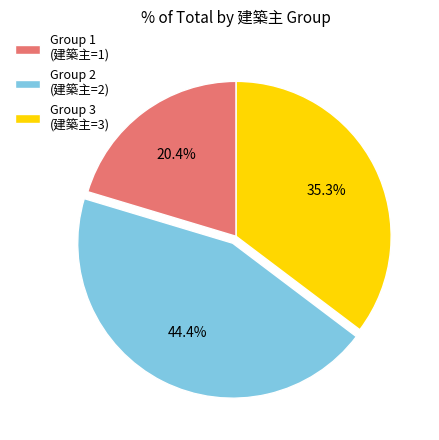

How many slices are in this pie chart?

3